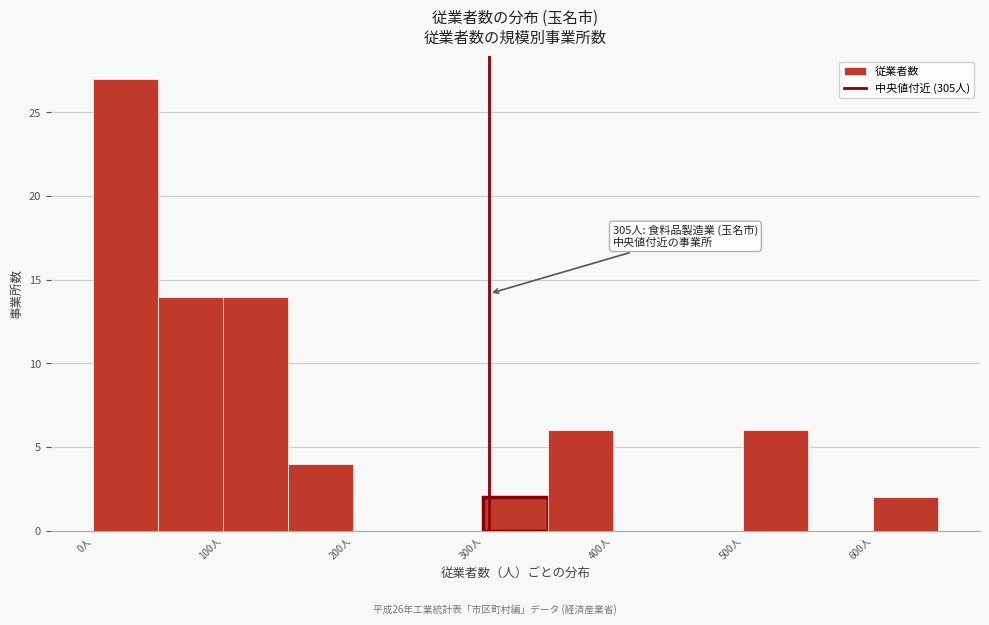

Which range on the x-axis has the tallest bar?

0 to 50